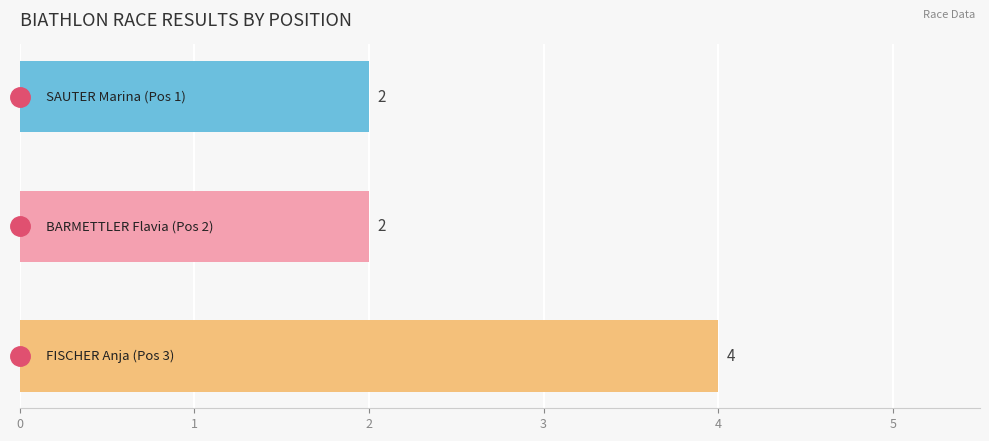

What is the sum of all values?

8